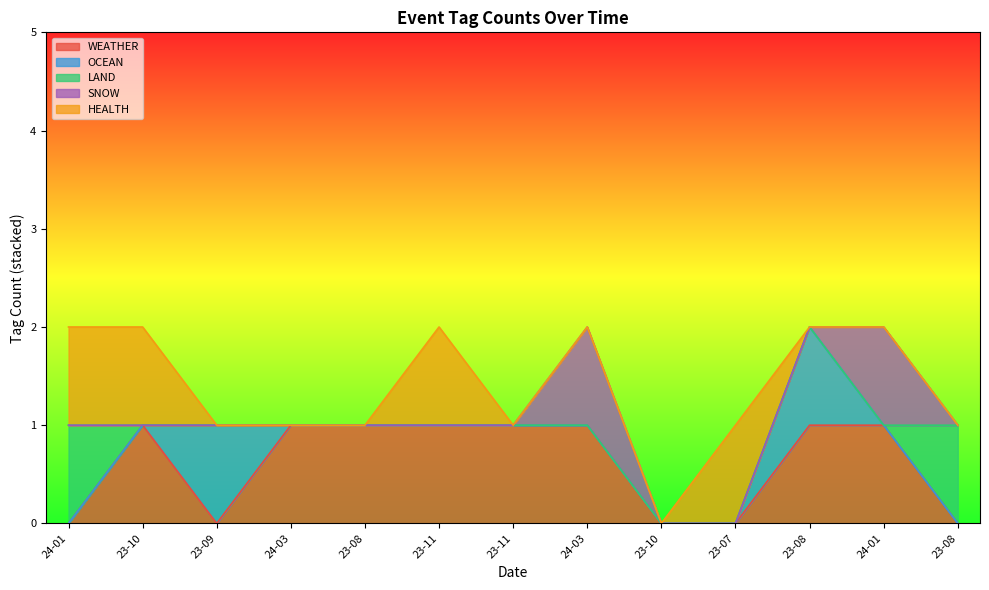

Is it true that SNOW equals 1 at 2024-01-02?

False